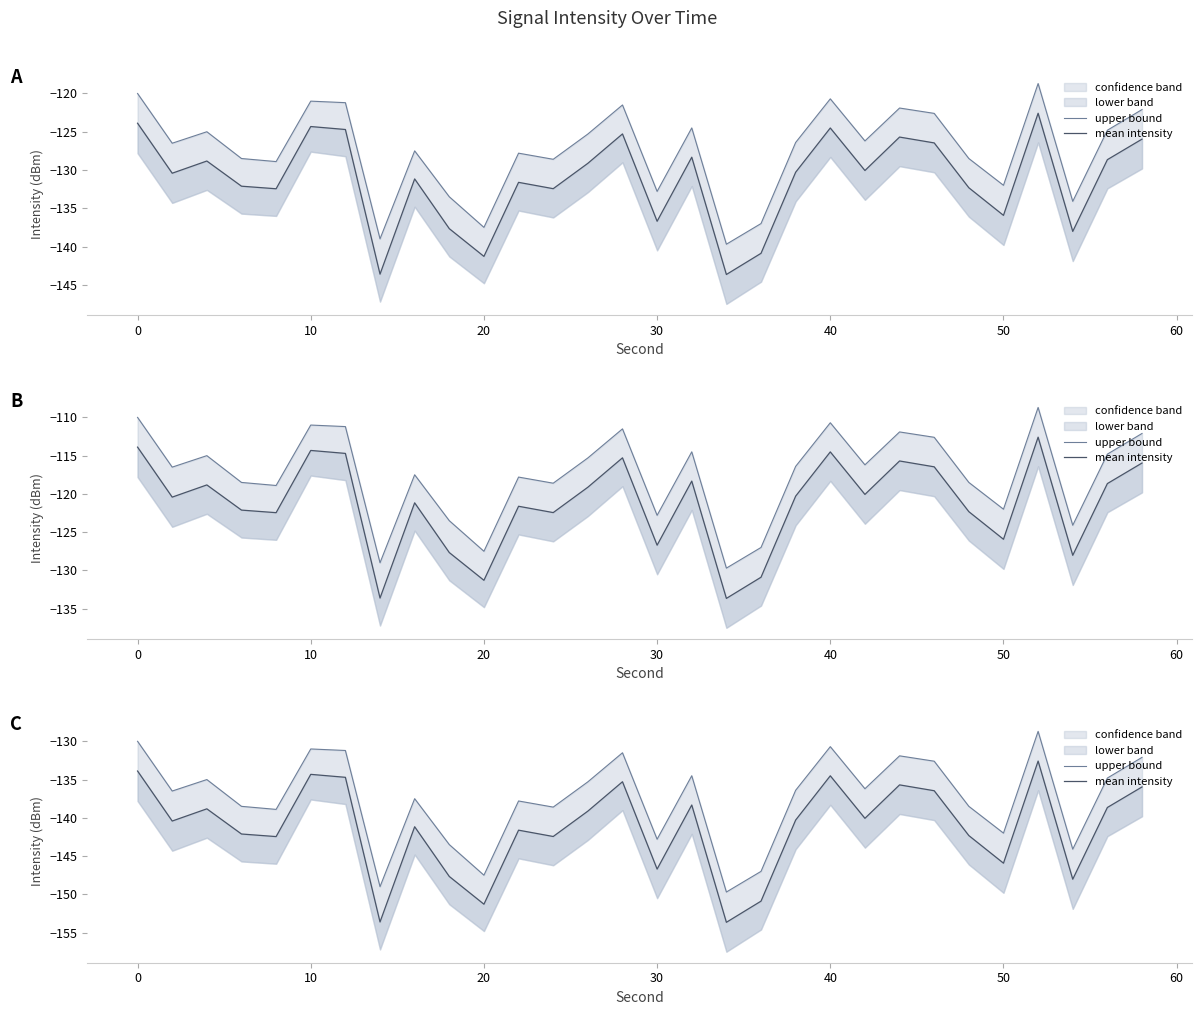

Is it true that mean intensity equals -31.1 at 12?

False